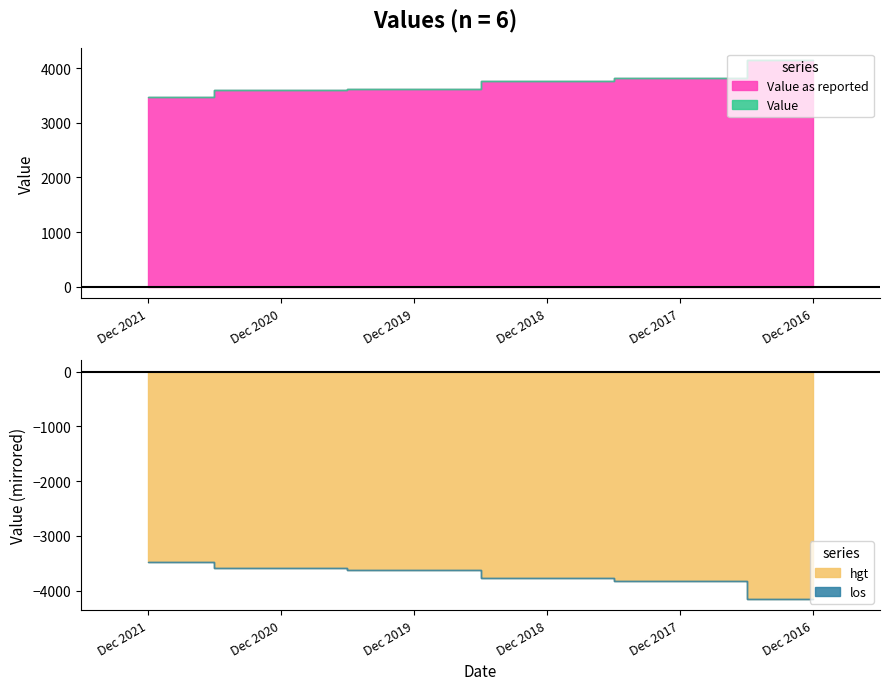

The Value as reported series shows 2592 at Dec 2018. True or false?

False